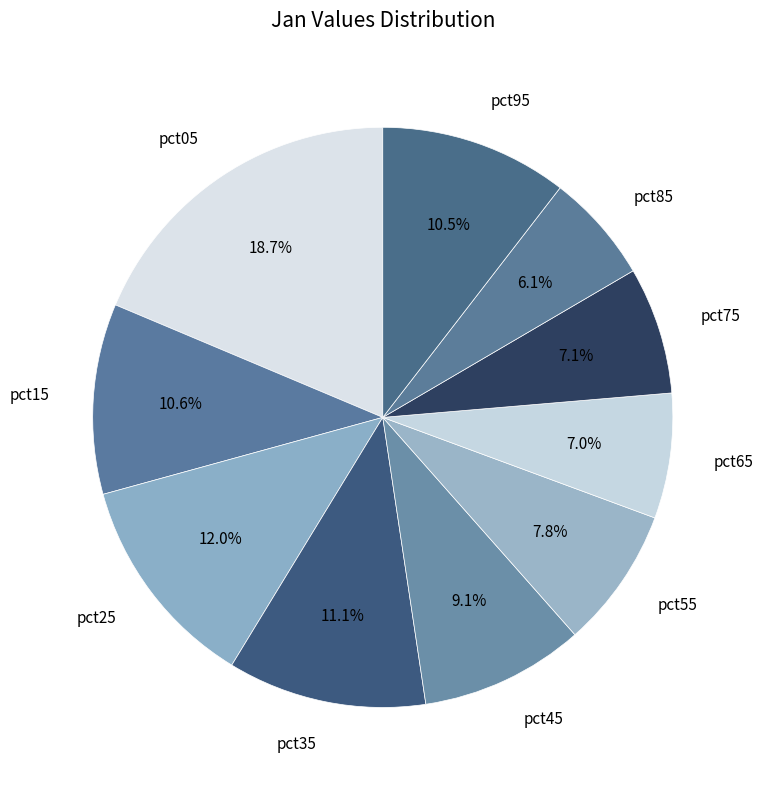

Which slice is the smallest?

pct85